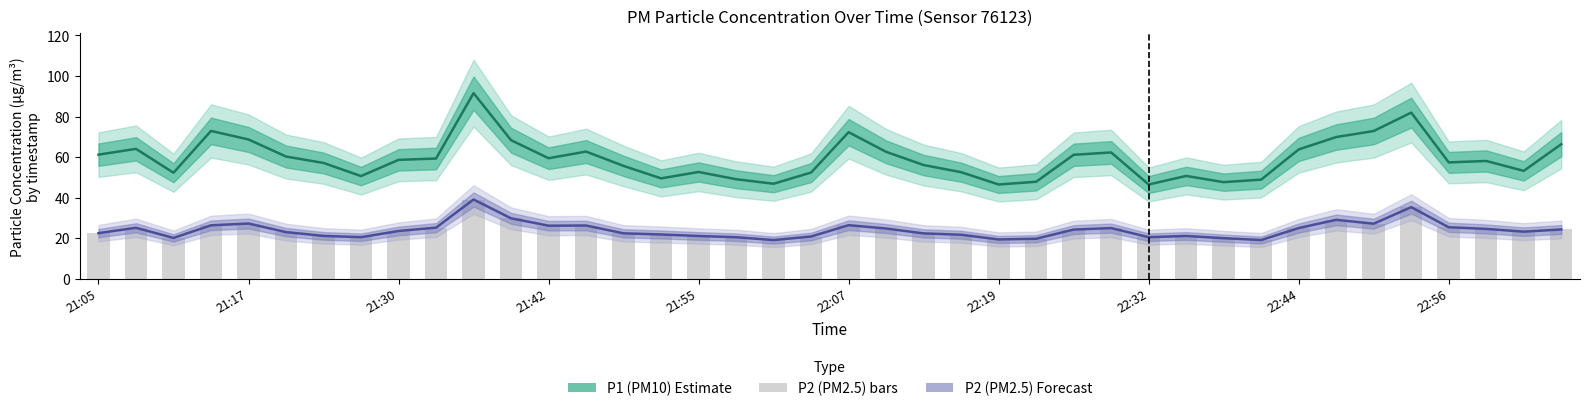

What is the sum of all P2 (PM2.5) Forecast values?

960.0